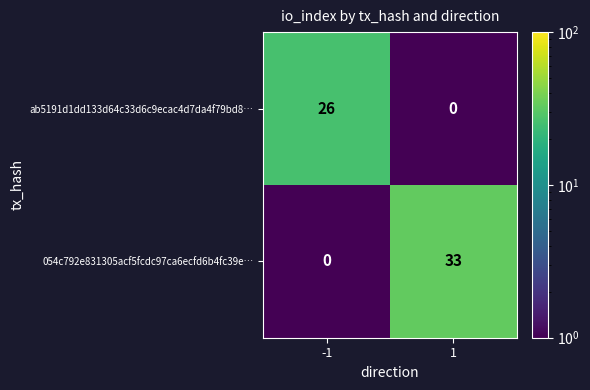

Is it true that 054c792e831305acf5fcdc97ca6ecfd6b4fc39e… equals 45 at 1?

False